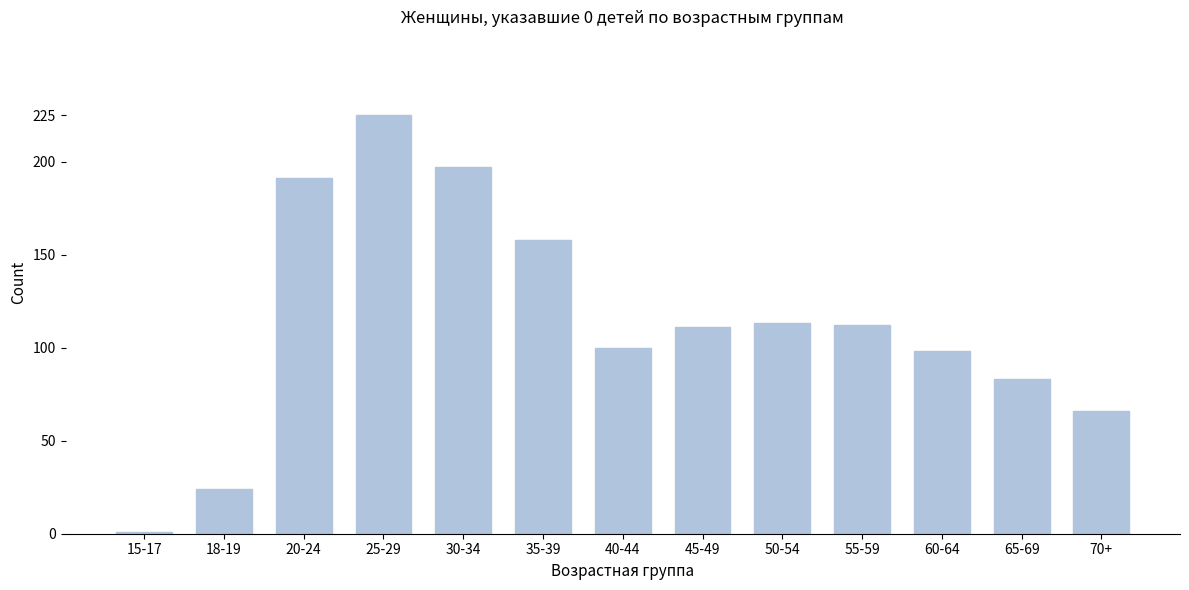

What is the greatest value displayed?

225